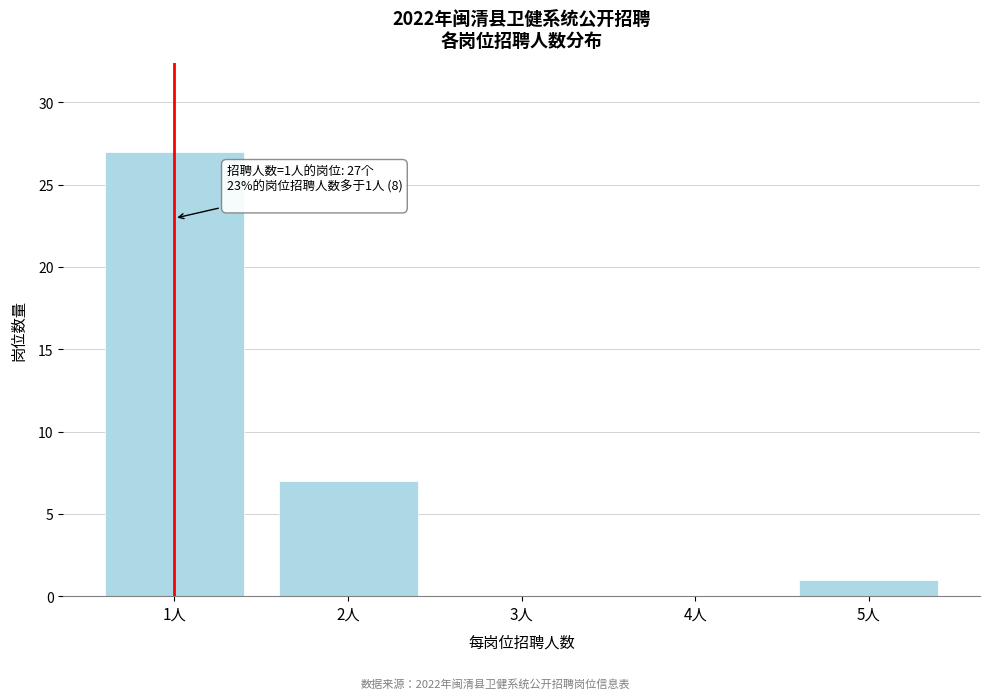

Reading left to right, list all the values displayed in this chart.

1人=27	2人=7	3人=0	4人=0	5人=1